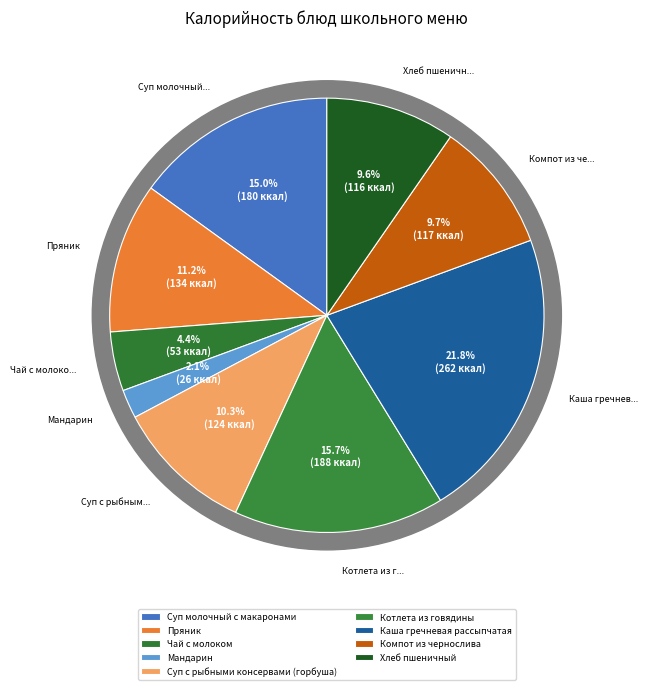

What is the smallest slice in the pie chart?

Мандарин